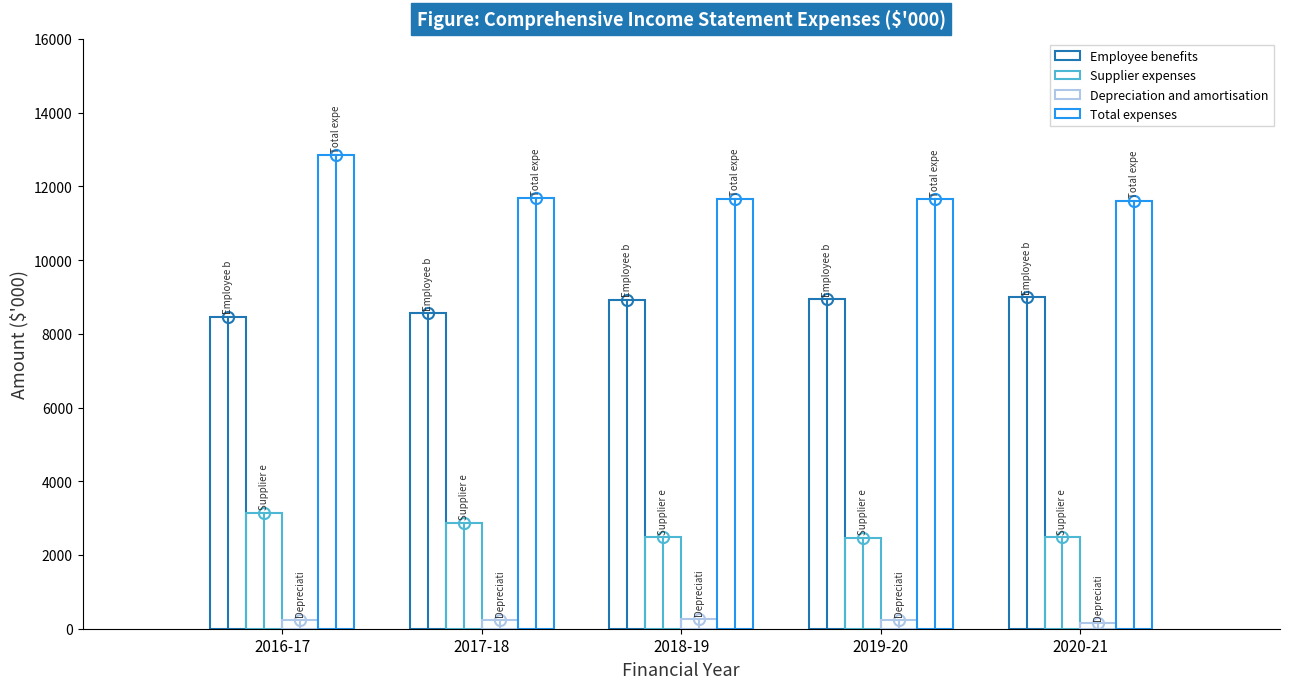

How many data points in Supplier expenses are less than 2479?

2